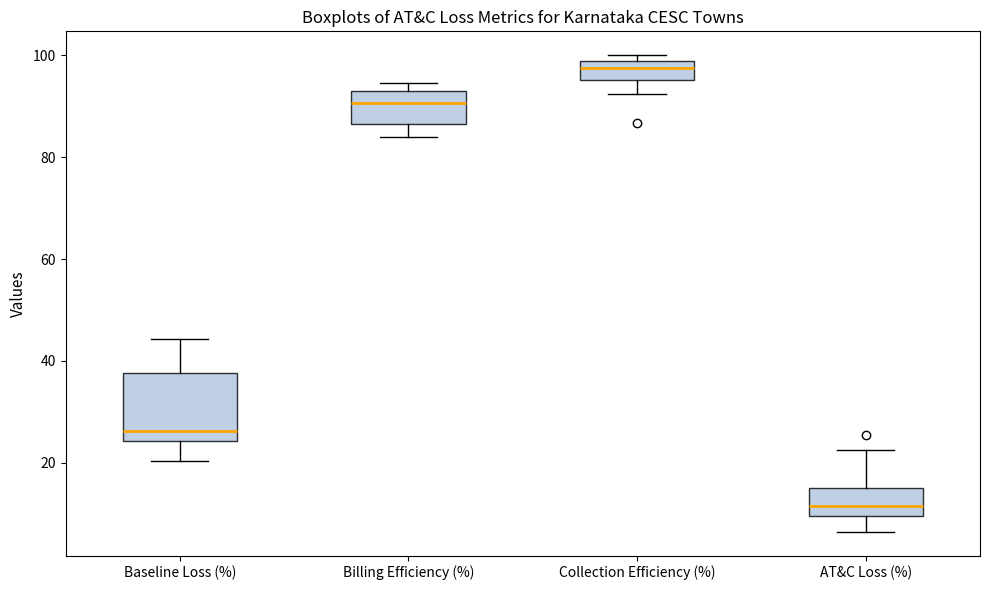

Where does the upper whisker of the box for AT&C Loss (%) end on the y-axis? The values are not printed on the chart, so give them approximately, as read against the axis.

22